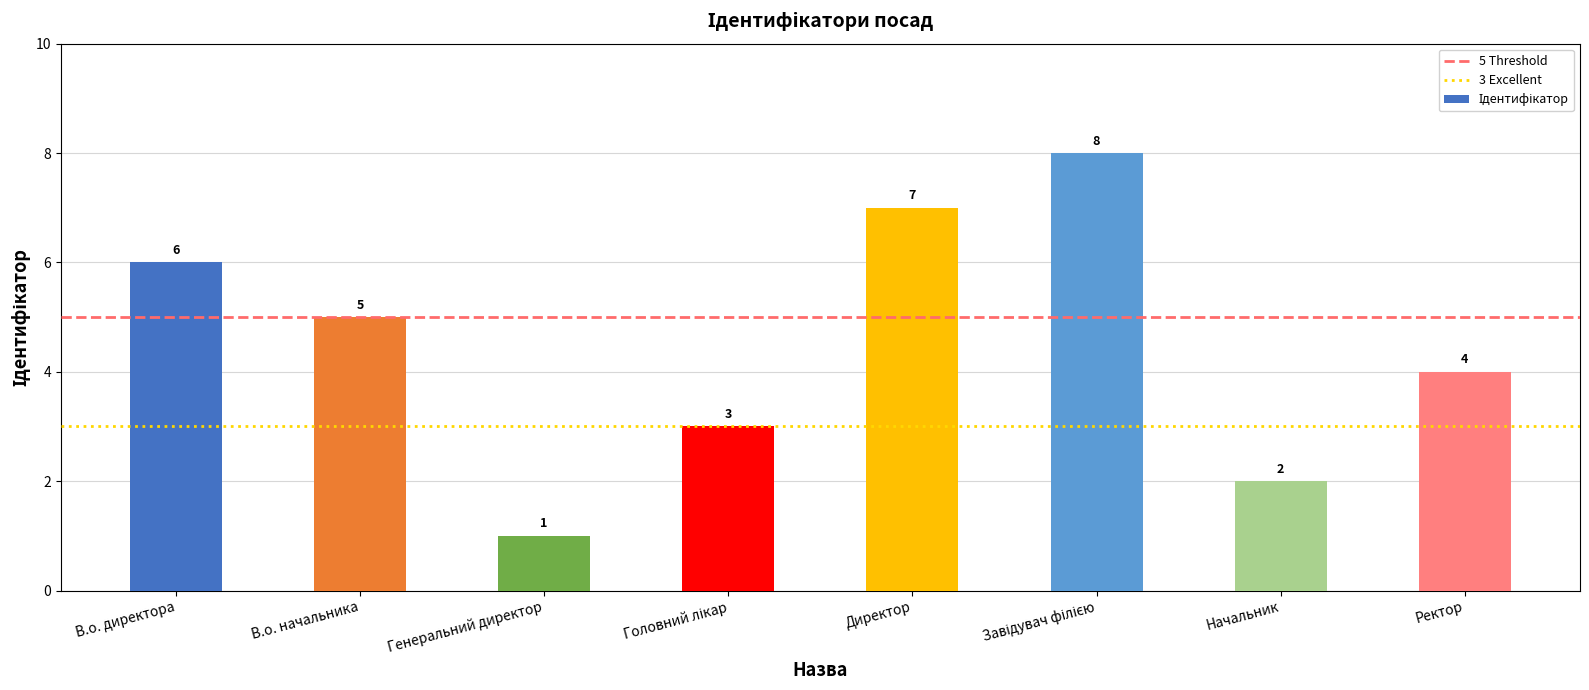

Reading right to left, list all the values displayed in this chart.

4	2	8	7	3	1	5	6